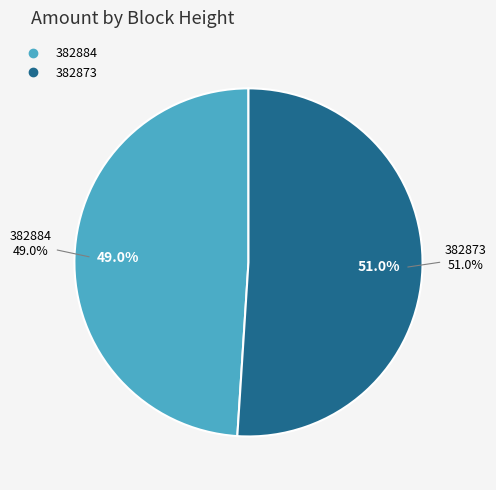

How many segments does this pie chart have?

2